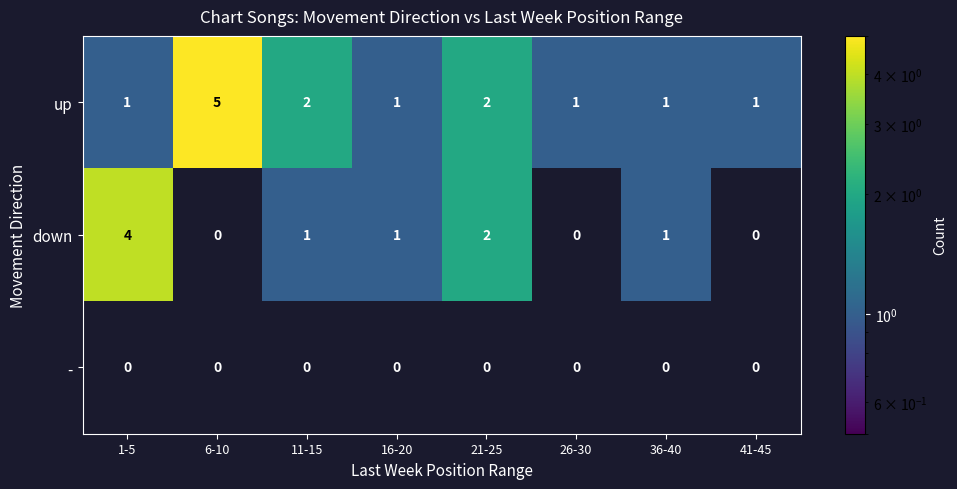

Reading right to left, extract all data points from this chart.

up: 41-45=1	36-40=1	26-30=1	21-25=2	16-20=1	11-15=2	6-10=5	1-5=1
down: 41-45=0	36-40=1	26-30=0	21-25=2	16-20=1	11-15=1	6-10=0	1-5=4
-: 41-45=0	36-40=0	26-30=0	21-25=0	16-20=0	11-15=0	6-10=0	1-5=0